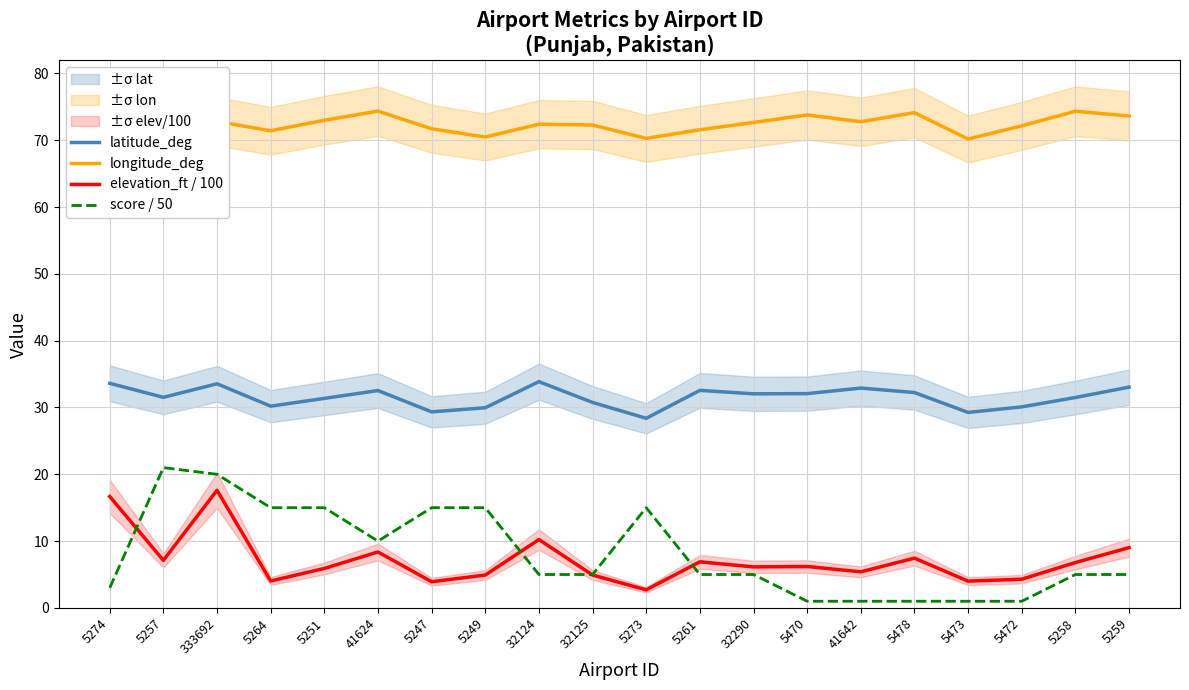

What is the value of the score / 50 point at the 16th from the left?

1.0